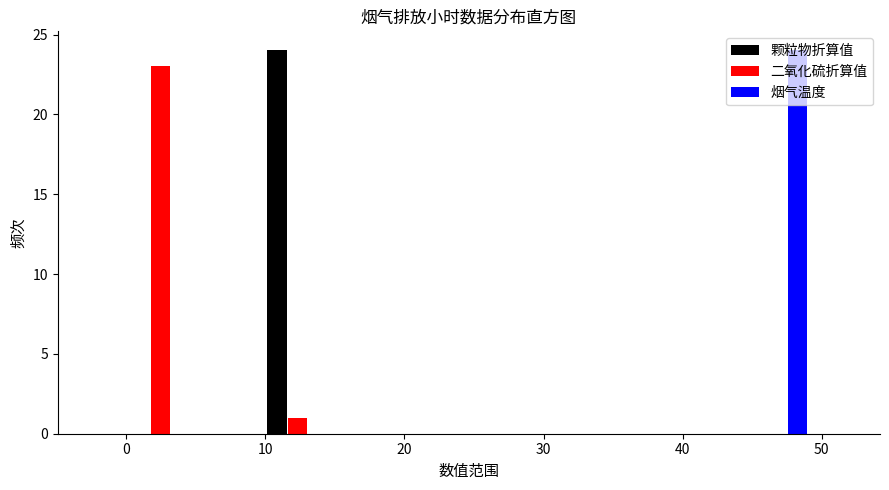

Reading left to right, list every range on the x-axis with the height of the bar of each series over it. Neither the bar edges nor the heights are printed on the chart, so give them approximately, as read against the axes.

0 to 5: 颗粒物折算值=0	二氧化硫折算值=23	烟气温度=0
5 to 10: 颗粒物折算值=0	二氧化硫折算值=0	烟气温度=0
10 to 15: 颗粒物折算值=24	二氧化硫折算值=1	烟气温度=0
15 to 20: 颗粒物折算值=0	二氧化硫折算值=0	烟气温度=0
20 to 25: 颗粒物折算值=0	二氧化硫折算值=0	烟气温度=0
25 to 30: 颗粒物折算值=0	二氧化硫折算值=0	烟气温度=0
30 to 34: 颗粒物折算值=0	二氧化硫折算值=0	烟气温度=0
34 to 39: 颗粒物折算值=0	二氧化硫折算值=0	烟气温度=0
39 to 44: 颗粒物折算值=0	二氧化硫折算值=0	烟气温度=0
44 to 49: 颗粒物折算值=0	二氧化硫折算值=0	烟气温度=24